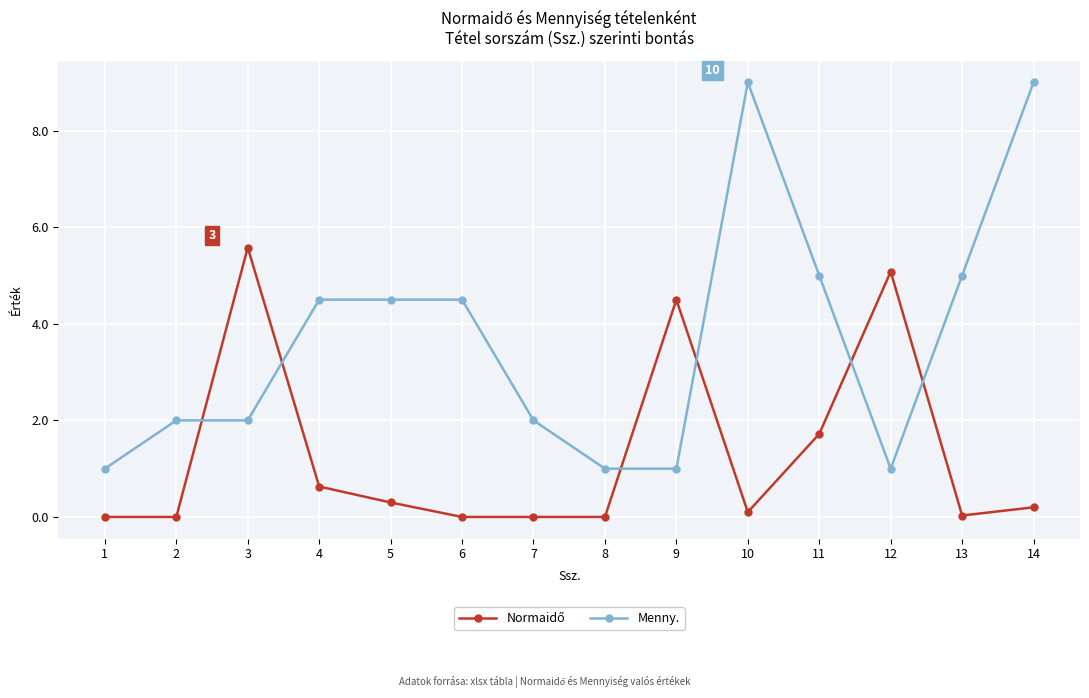

How many data points in Menny. are above 4?

7